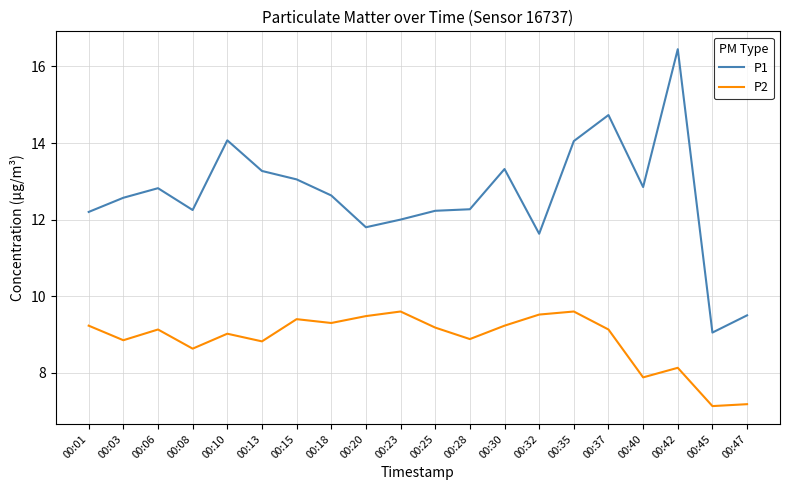

Rank the series at 00:06 from highest to lowest value.

P1, P2